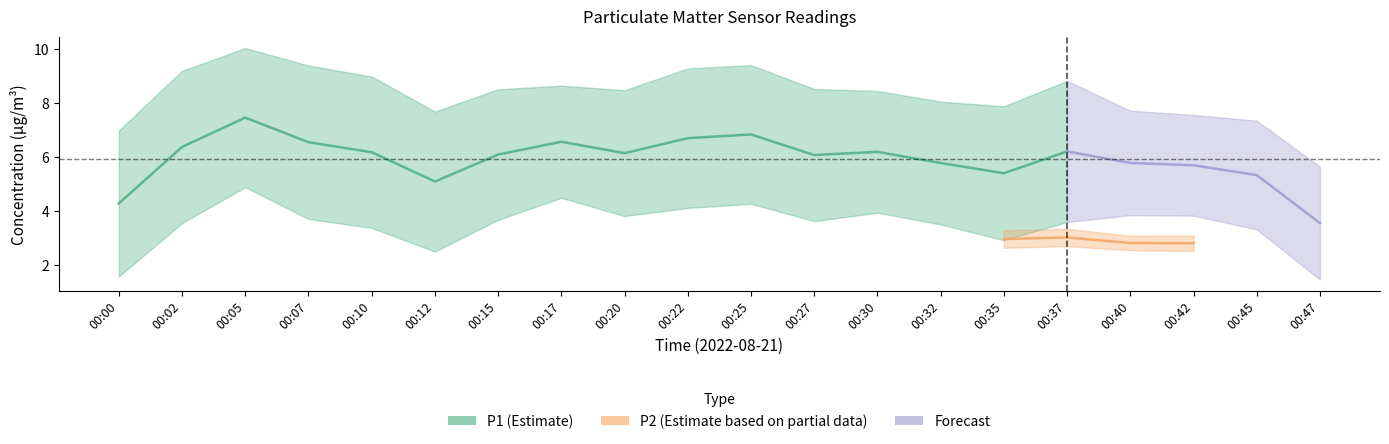

The P2 series shows 4.6 at 00:45. True or false?

False